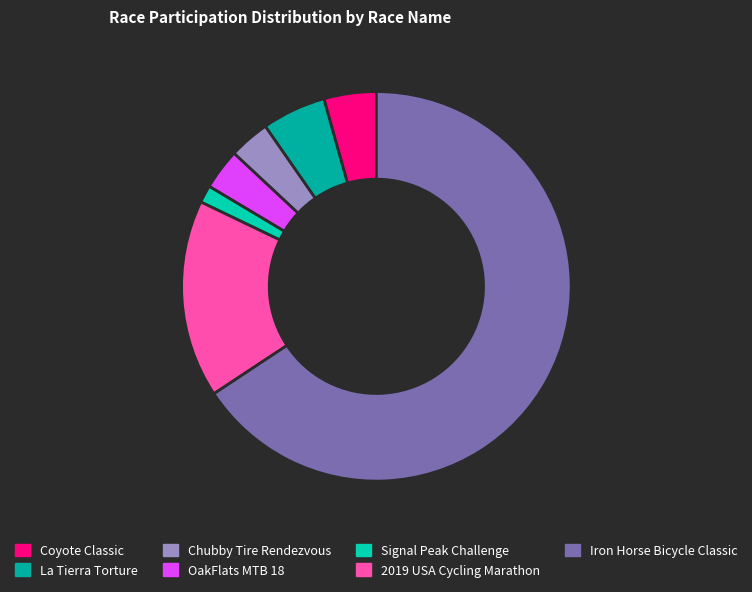

Combined, do Chubby Tire Rendezvous and Signal Peak Challenge account for over 50%?

No